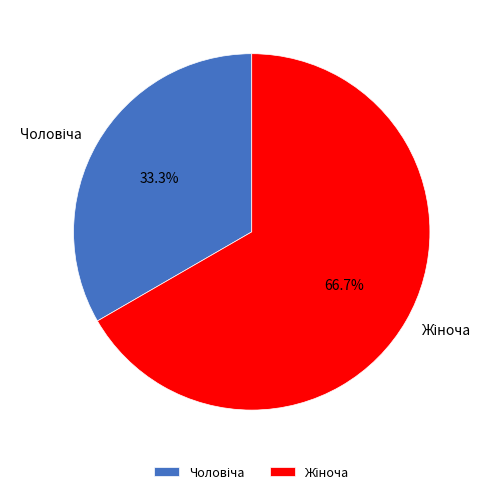

Is there a majority slice in this chart?

Yes